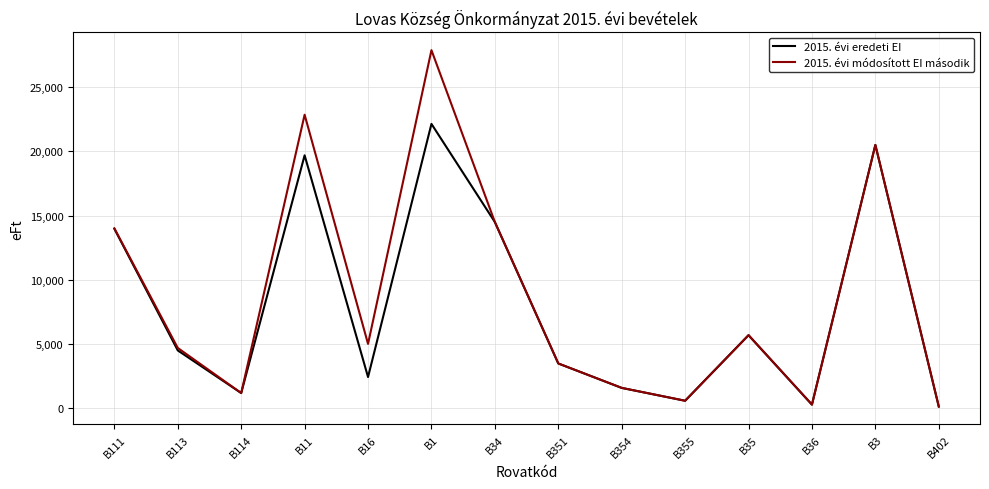

How many lines are shown in the chart?

2